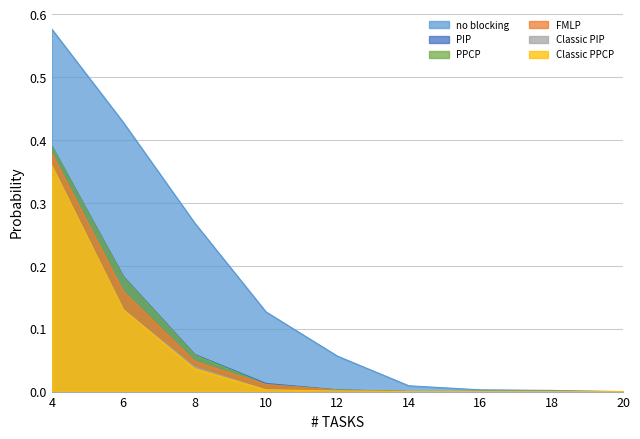

How many series are shown in this chart?

6